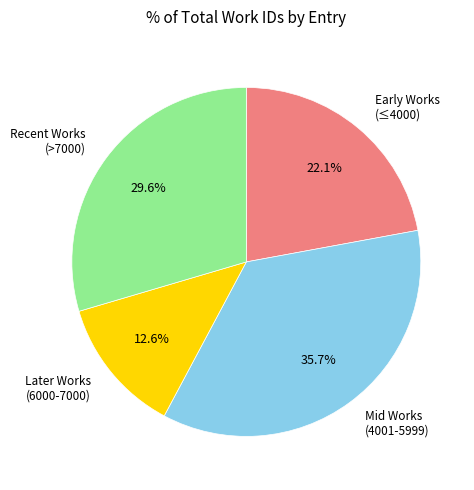

Is there a majority slice in this chart?

No